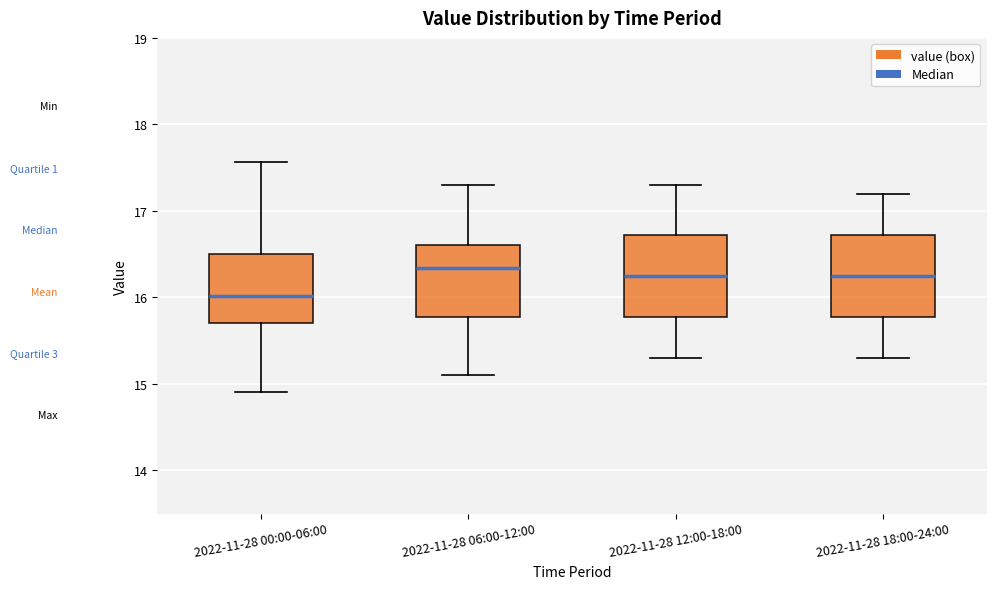

Reading left to right, read every box against the y-axis: the position of its median line, the range the box covers, and the ends of its whiskers. The values are not printed on the chart, so give them approximately, as read against the axis.

2022-11-28 00:00-06:00: median 16.0, box 15.7 to 16.5, whiskers 14.9 to 17.6
2022-11-28 06:00-12:00: median 16.3, box 15.8 to 16.6, whiskers 15.1 to 17.3
2022-11-28 12:00-18:00: median 16.3, box 15.8 to 16.7, whiskers 15.3 to 17.3
2022-11-28 18:00-24:00: median 16.3, box 15.8 to 16.7, whiskers 15.3 to 17.2